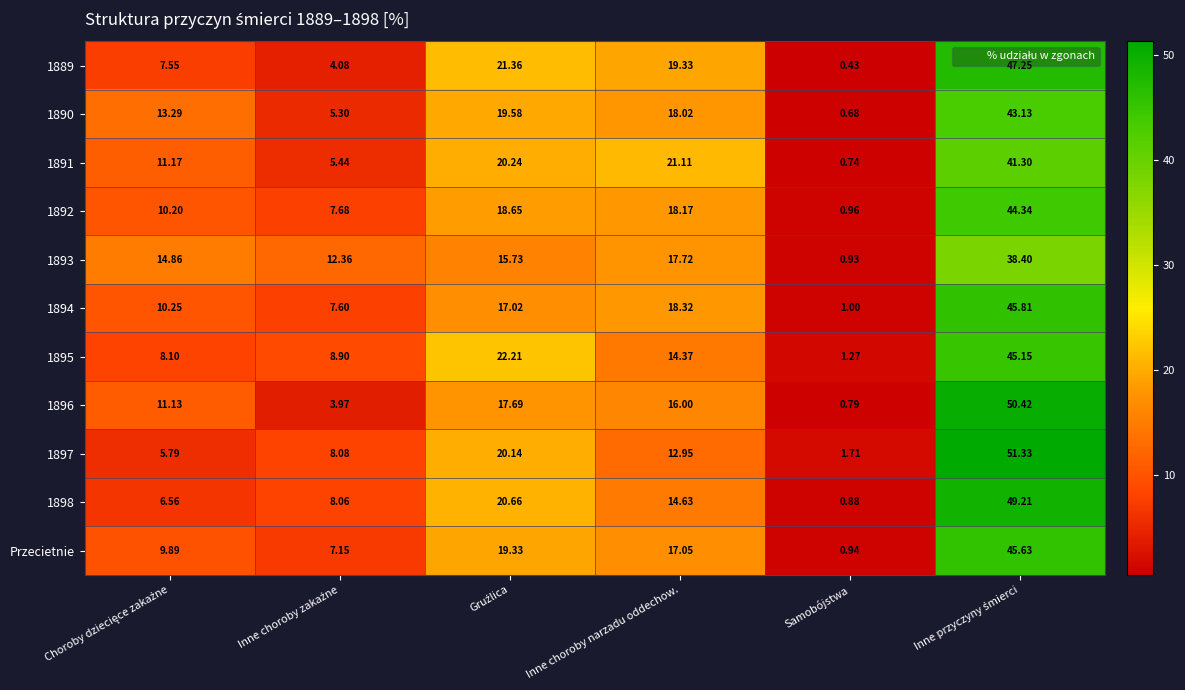

Which label corresponds to the smallest value in the chart?

Samobójstwa